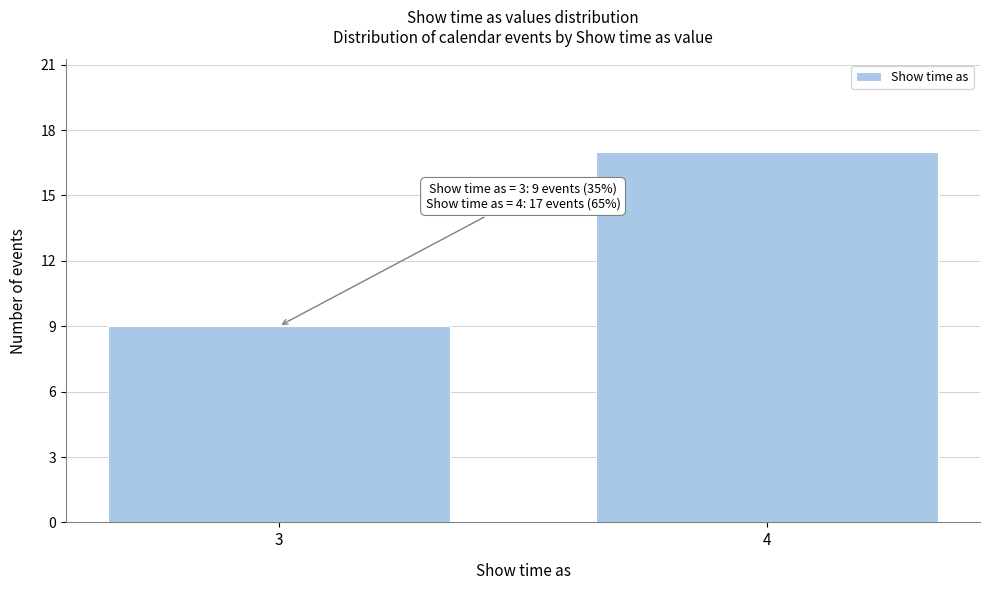

Reading left to right, extract all data points from this chart.

9	17